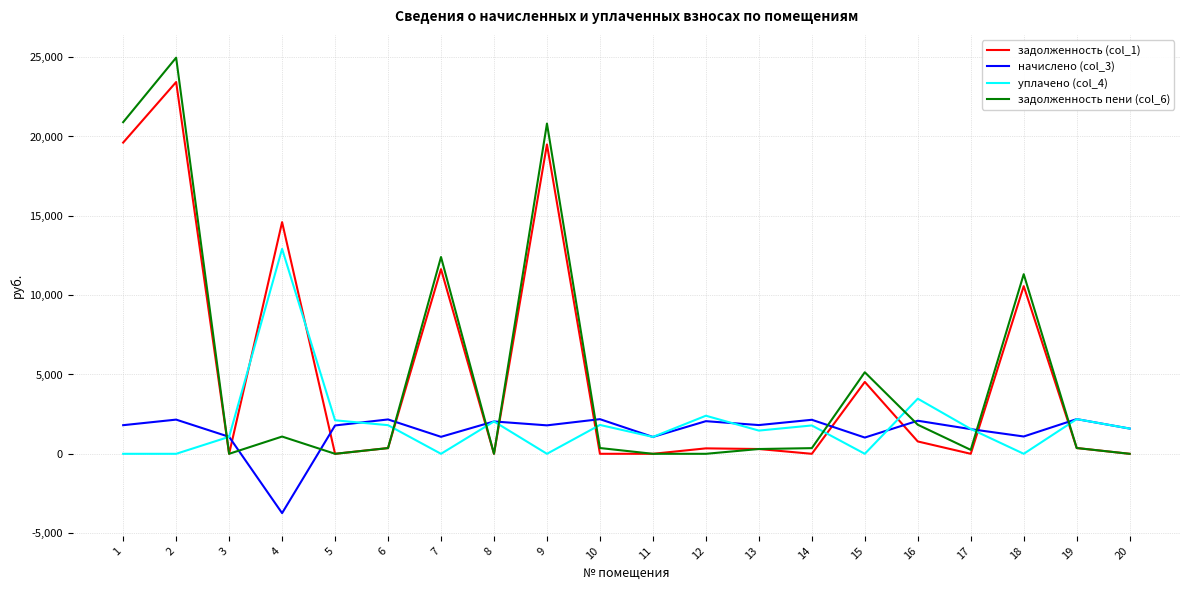

The value of задолженность (col_1) at 14 is 14492.0. True or false?

False